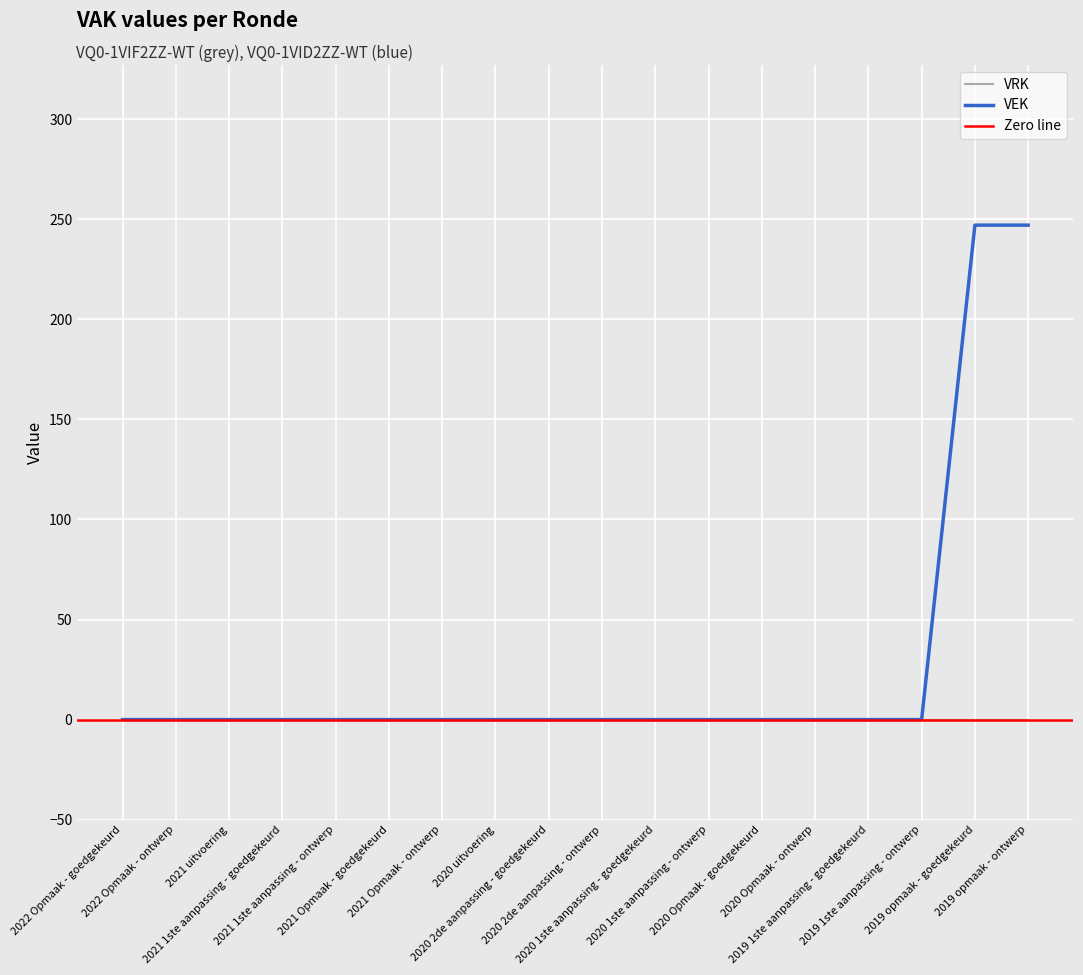

Count the number of categories in the chart.

18